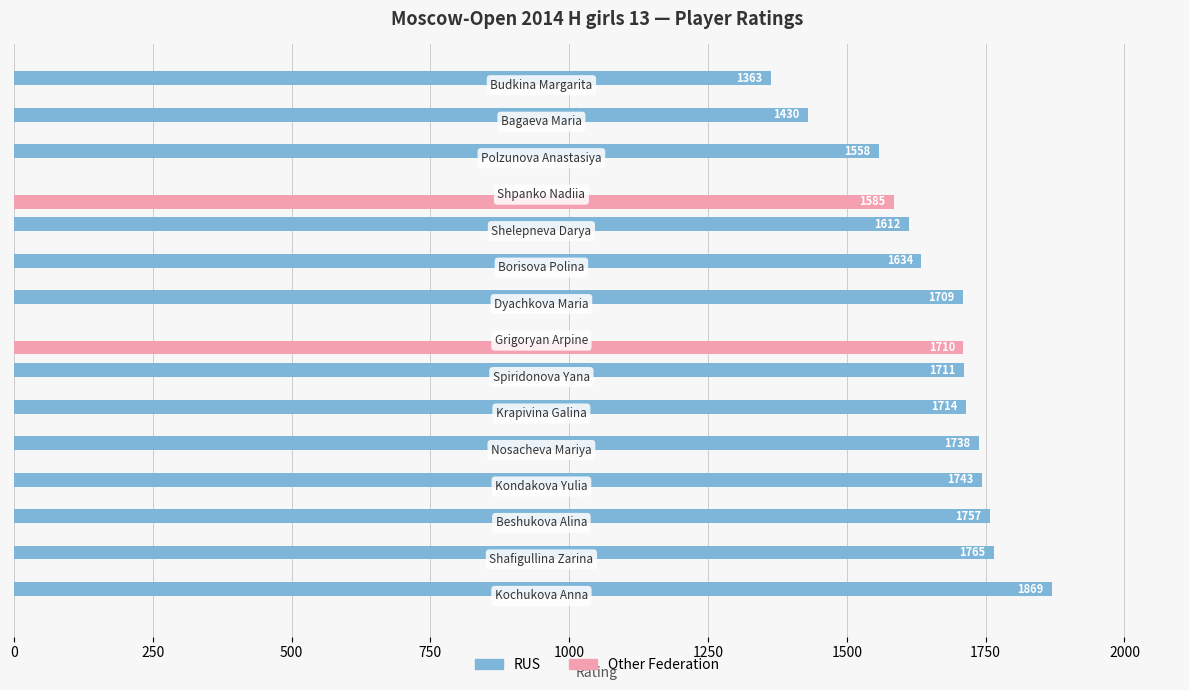

Count the number of categories in the chart.

15